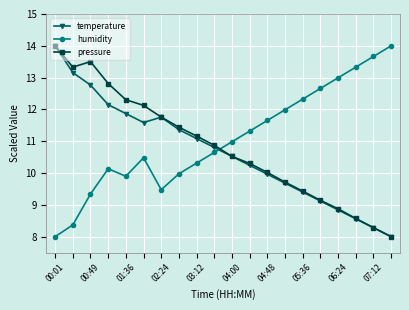

What is the lowest value of the pressure series?

8.0